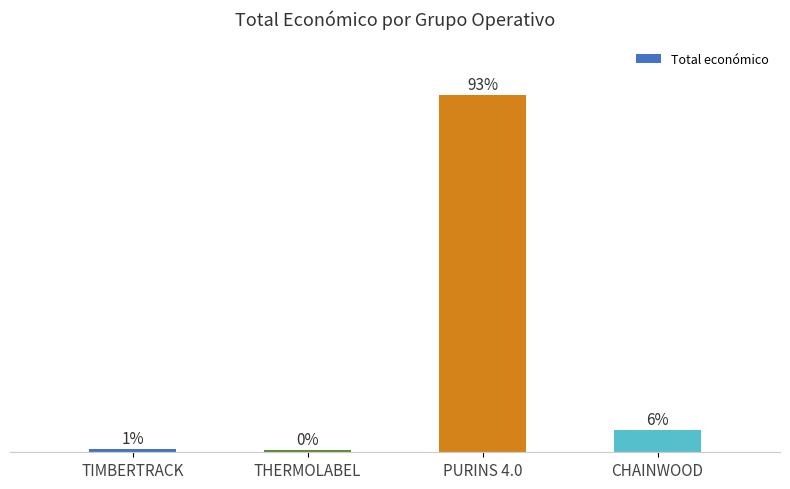

Are the bars horizontal?

No